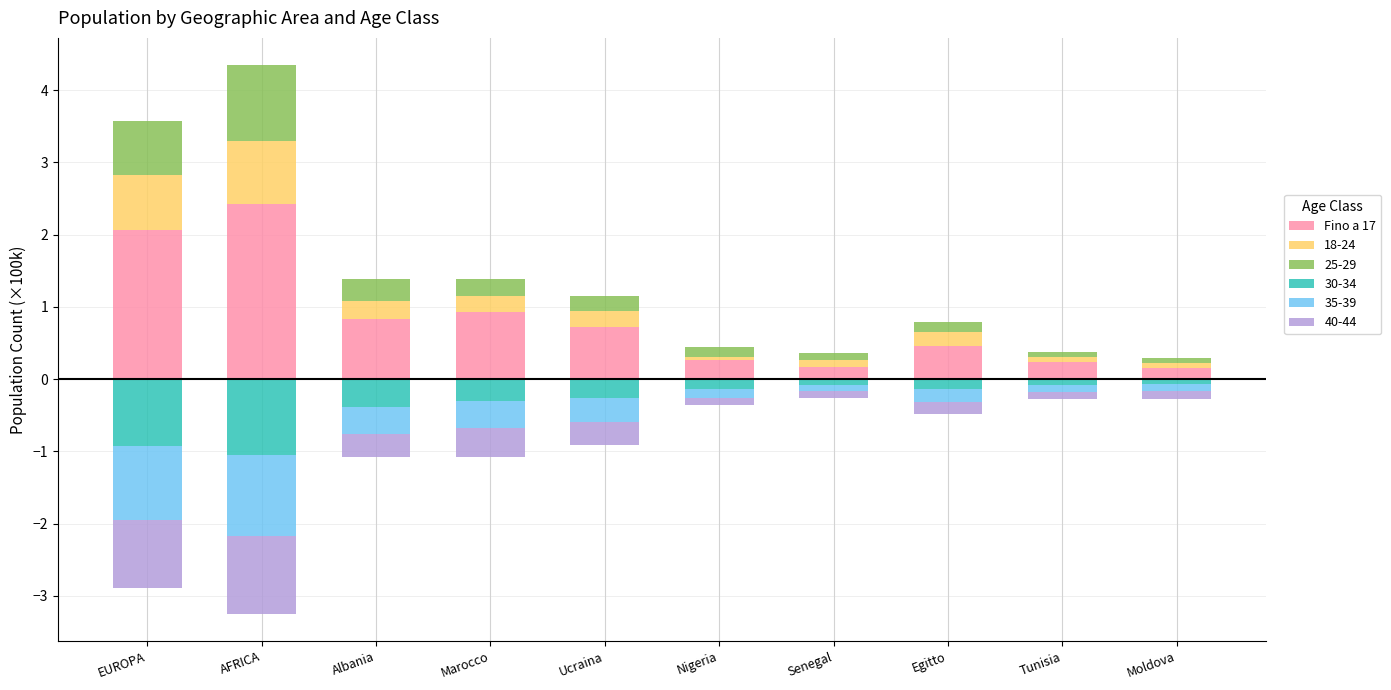

What is the difference between the maximum and minimum values?

2.3